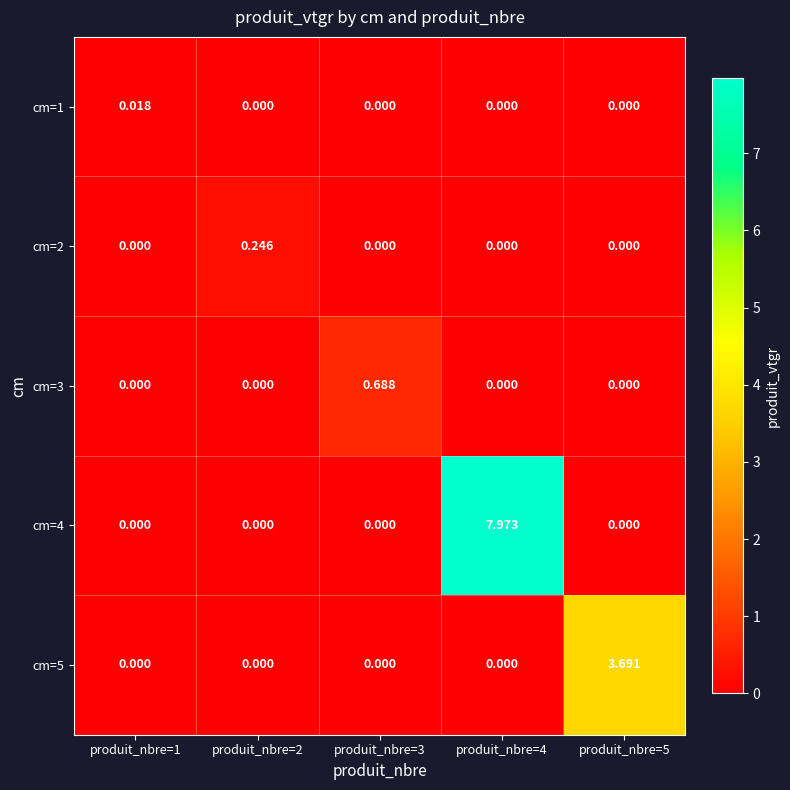

How many data points does each series have?

5